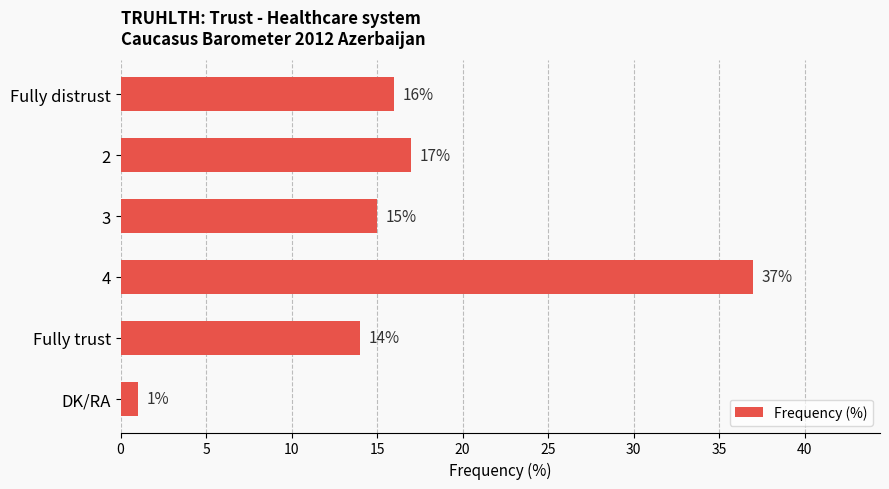

What position from the top is 2?

2